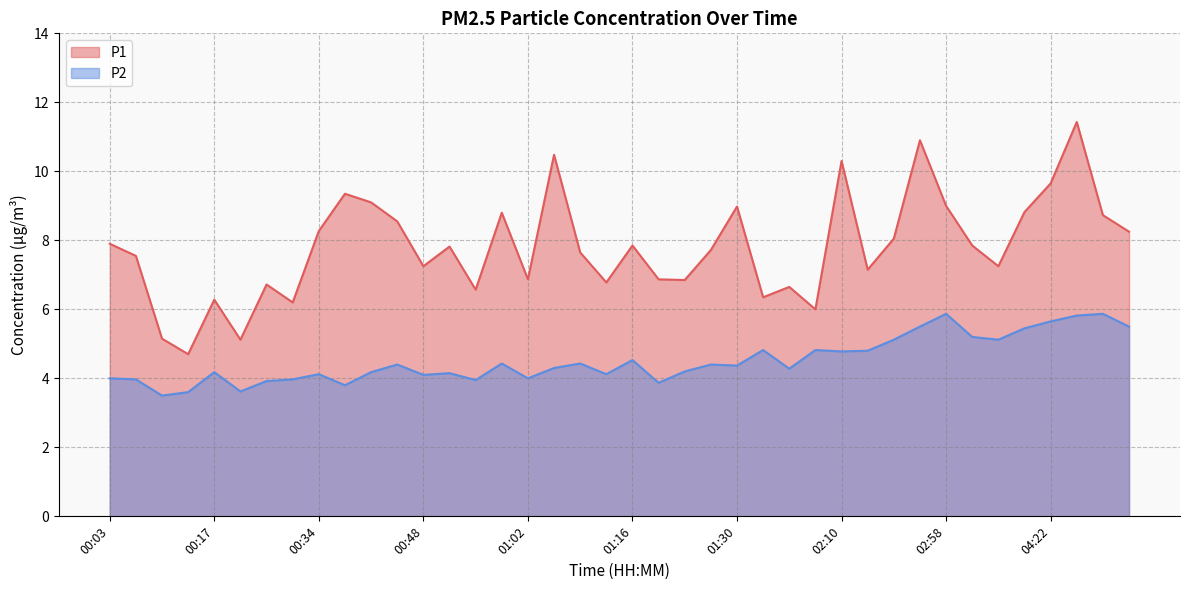

Which label corresponds to the smallest value in the chart?

00:10